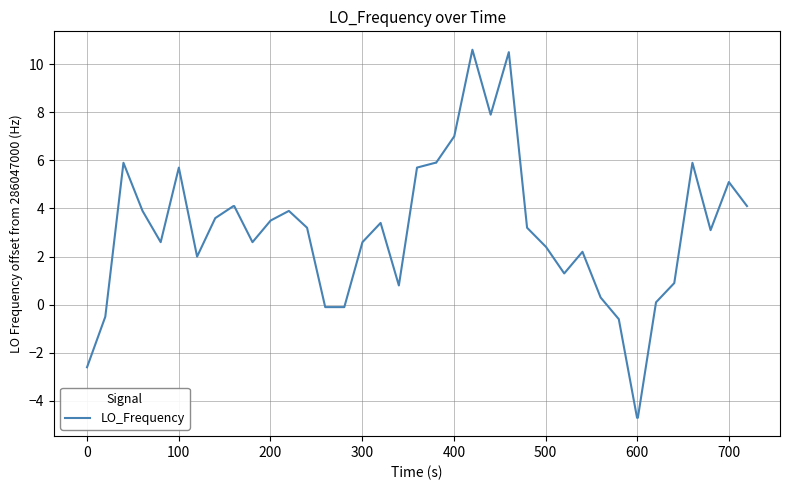

What is the difference between the maximum and minimum values?

15.3